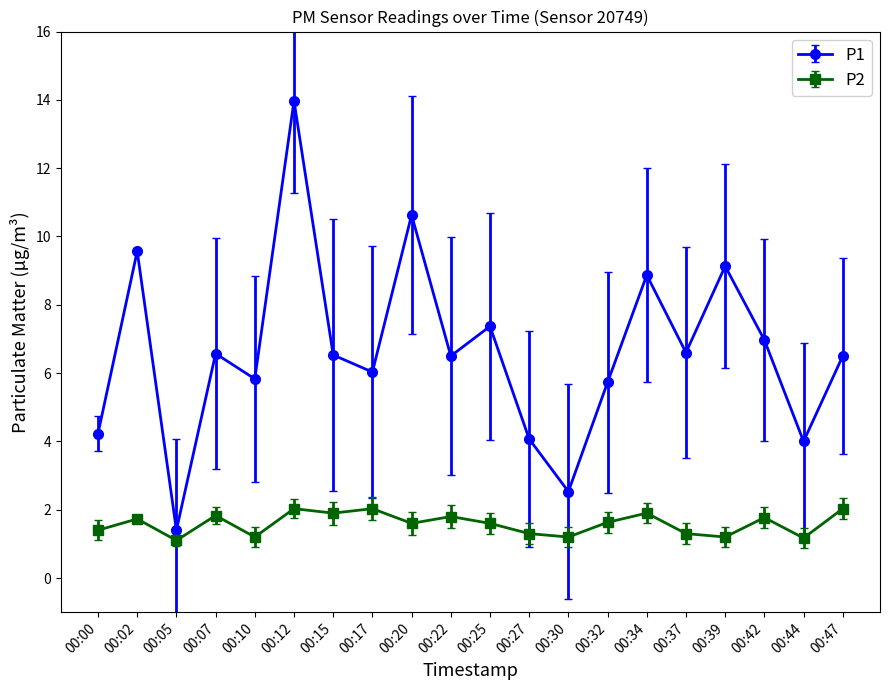

Which series has the largest range (max minus min)?

P1